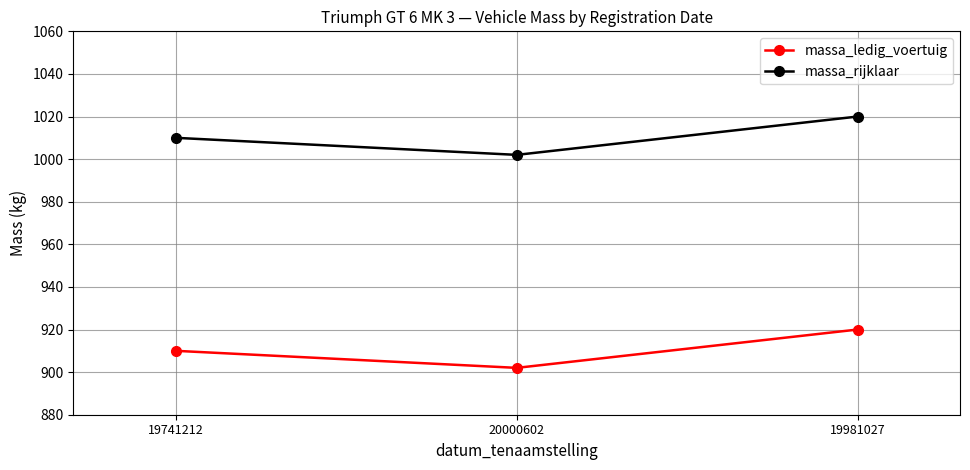

Where is massa_rijklaar nearest to the value 1011?

19741212